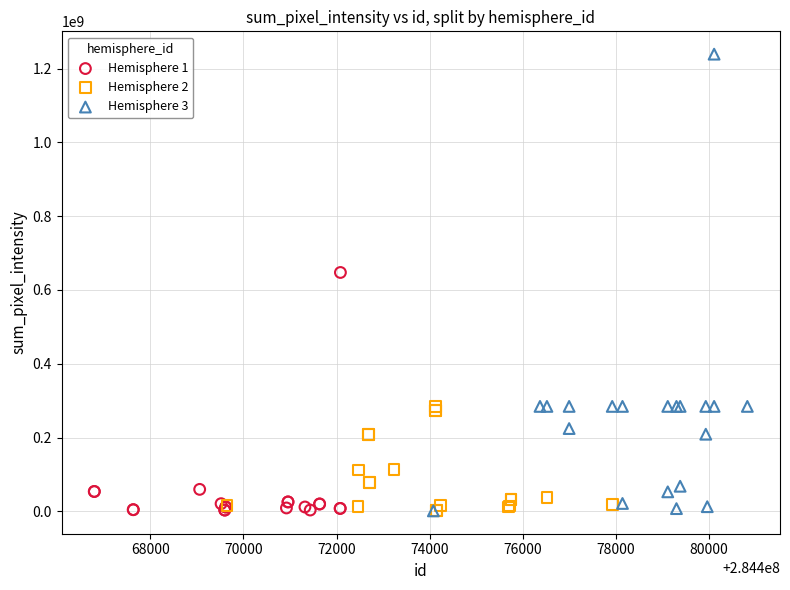

Which series has the widest spread of Y values?

Hemisphere 3